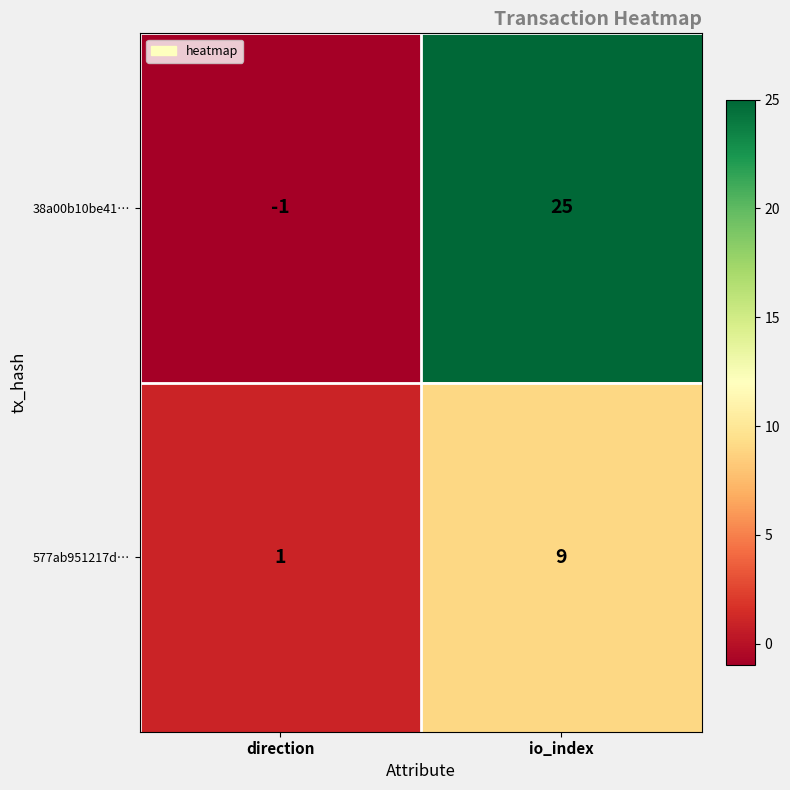

Rank the series by their maximum value, from lowest to highest.

577ab951217d…, 38a00b10be41…